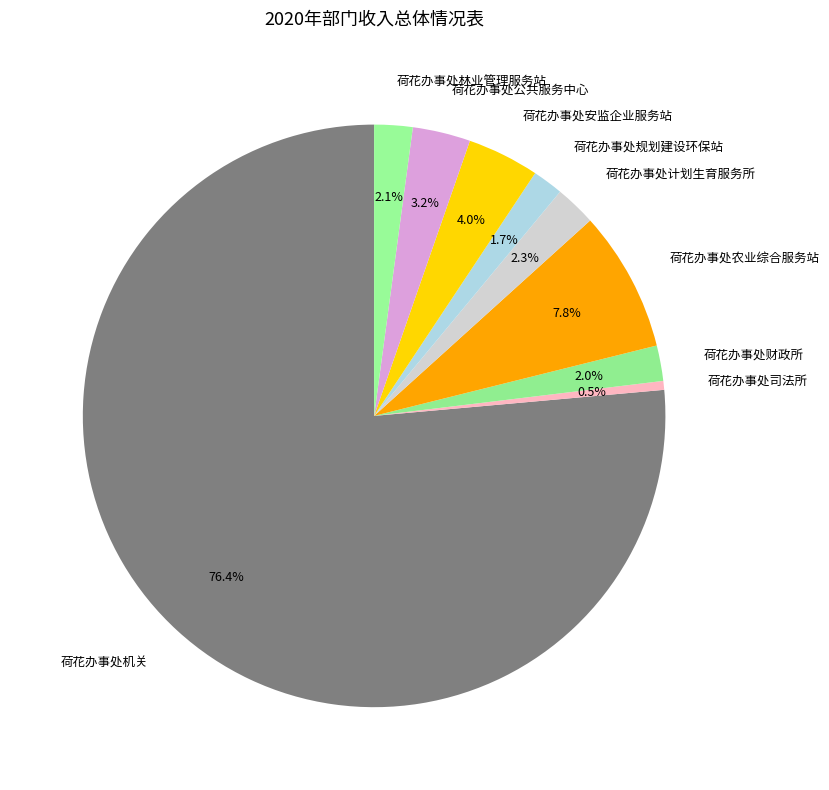

Is it true that 荷花办事处公共服务中心 is 3% of the pie?

True